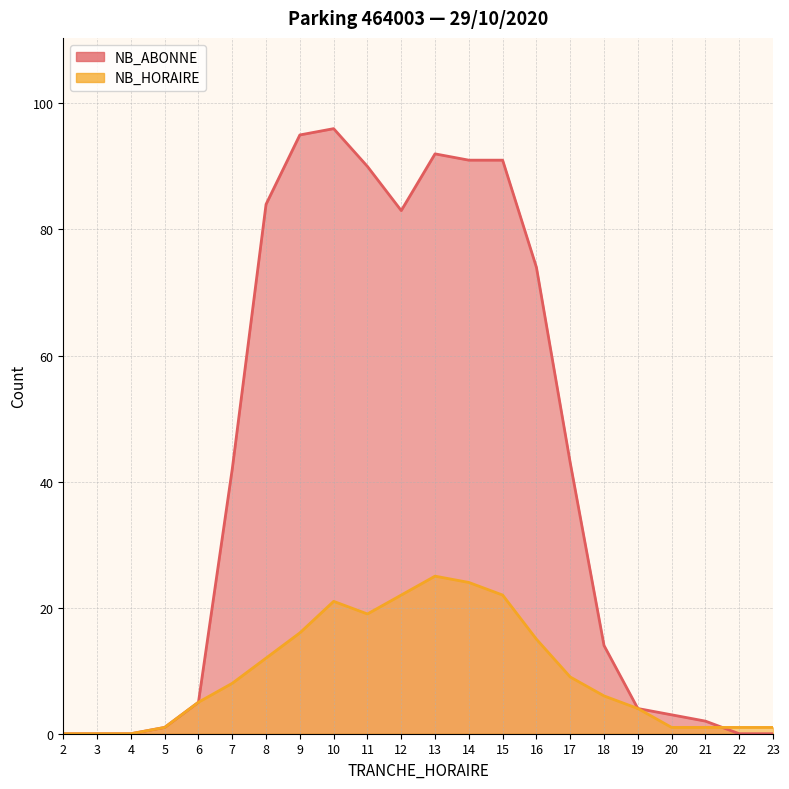

How many lines are shown in the chart?

2